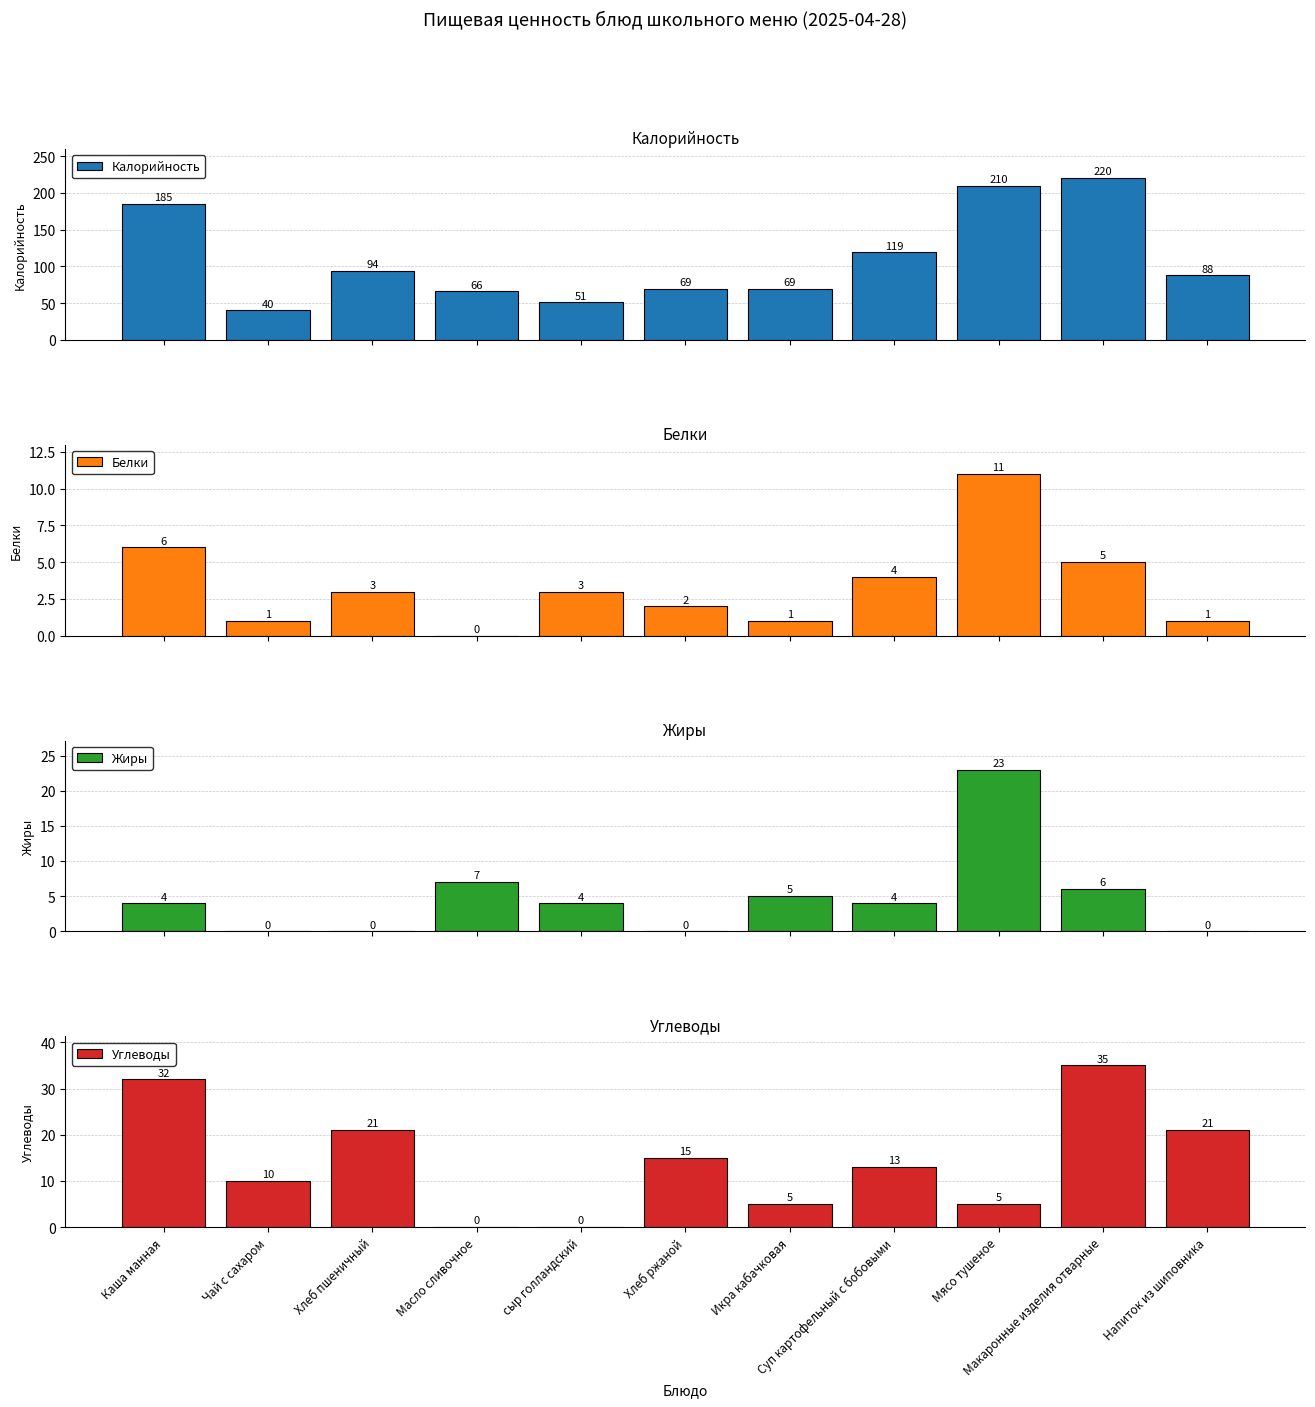

How many bars are there in total?

44